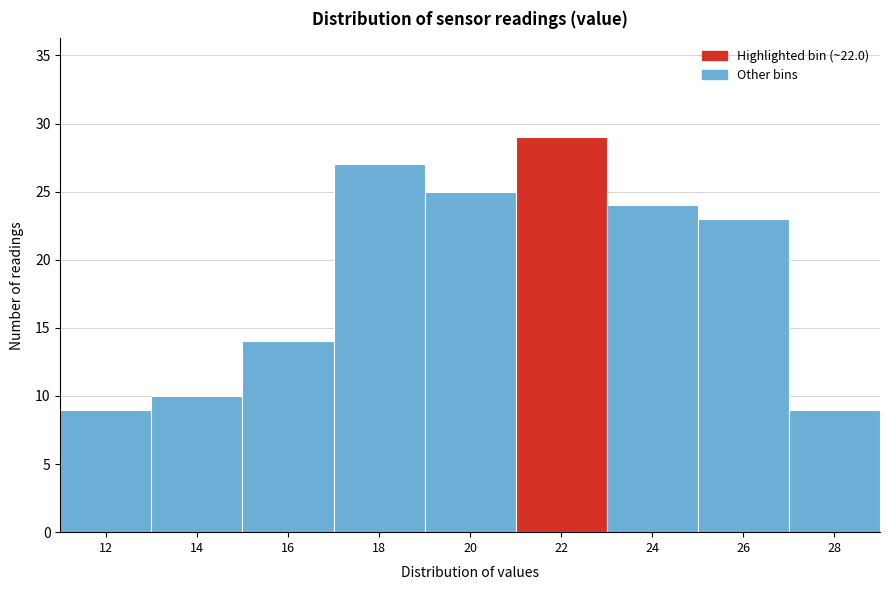

Reading left to right, list all the values displayed in this chart.

9	10	14	27	25	29	24	23	9